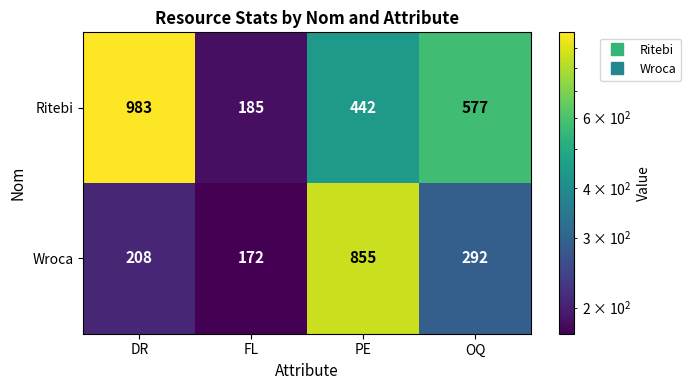

Is it true that Wroca equals 172 at FL?

True